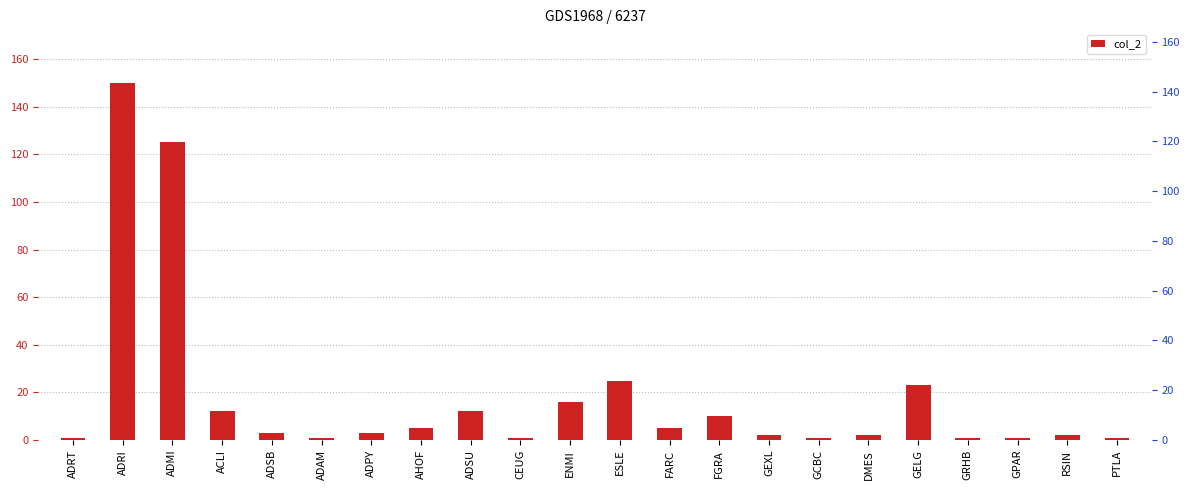

What is the label of the 21st bar from the right?

ADRI